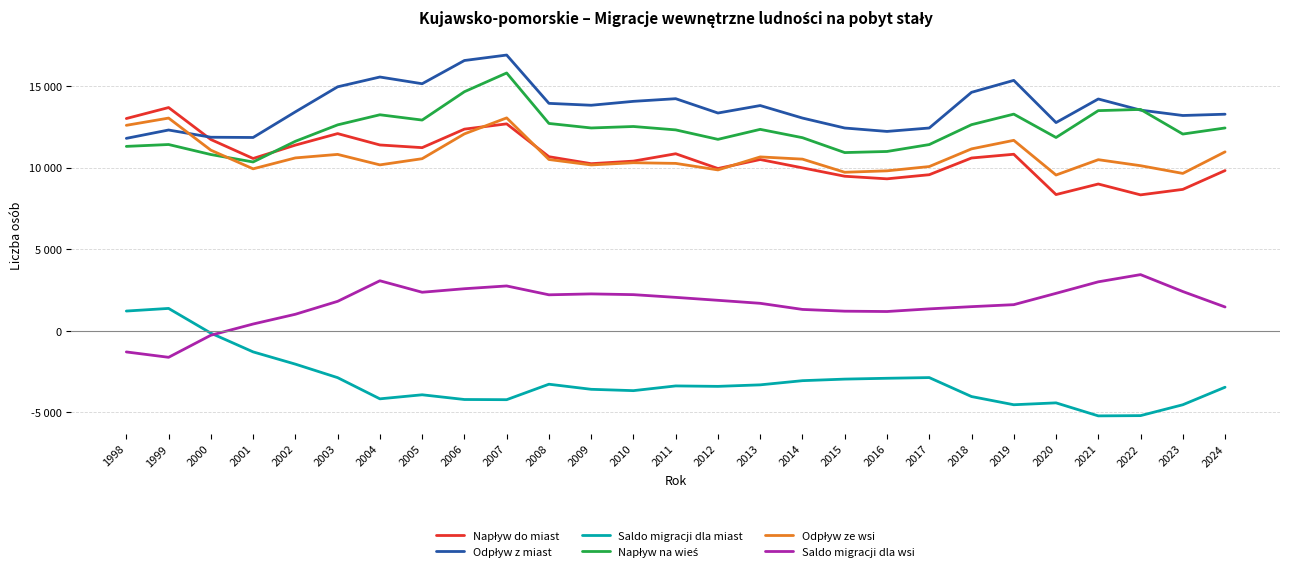

Which series ends up on top after the final intersection of Odpływ z miast and Odpływ ze wsi?

Odpływ z miast